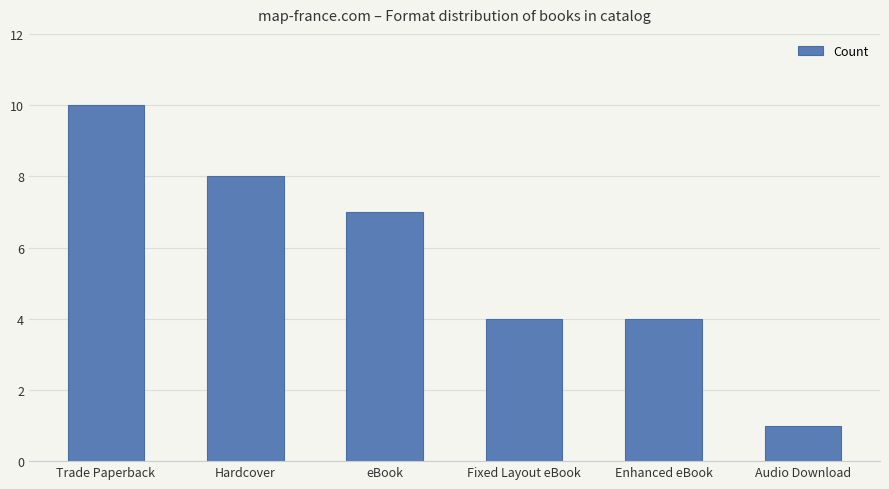

Approximately how many times larger is the value at Fixed Layout eBook compared to Hardcover?

0.5